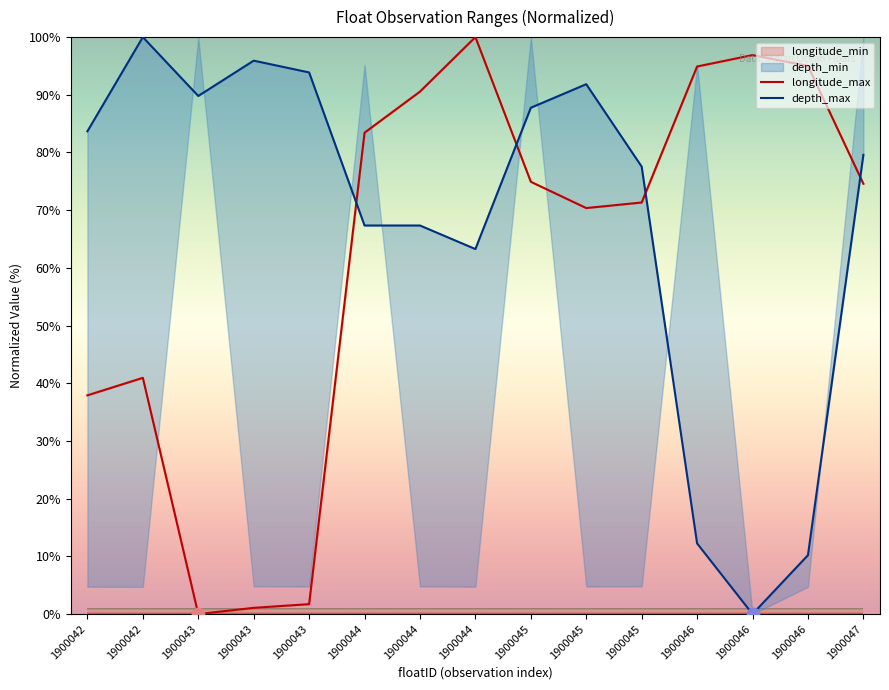

Which series reaches the minimum Y coordinate?

longitude_min